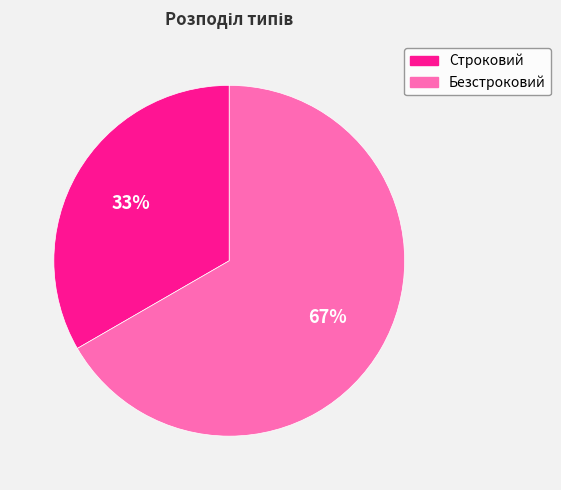

To the nearest percent, what is the average slice percentage?

50%